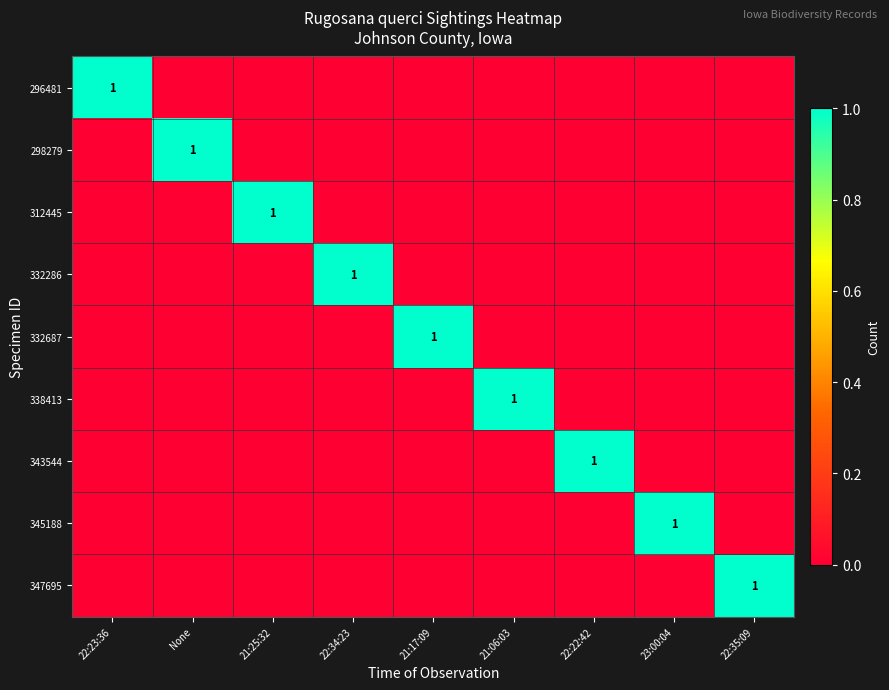

The 347695 series shows 2 at 22:35:09. True or false?

False